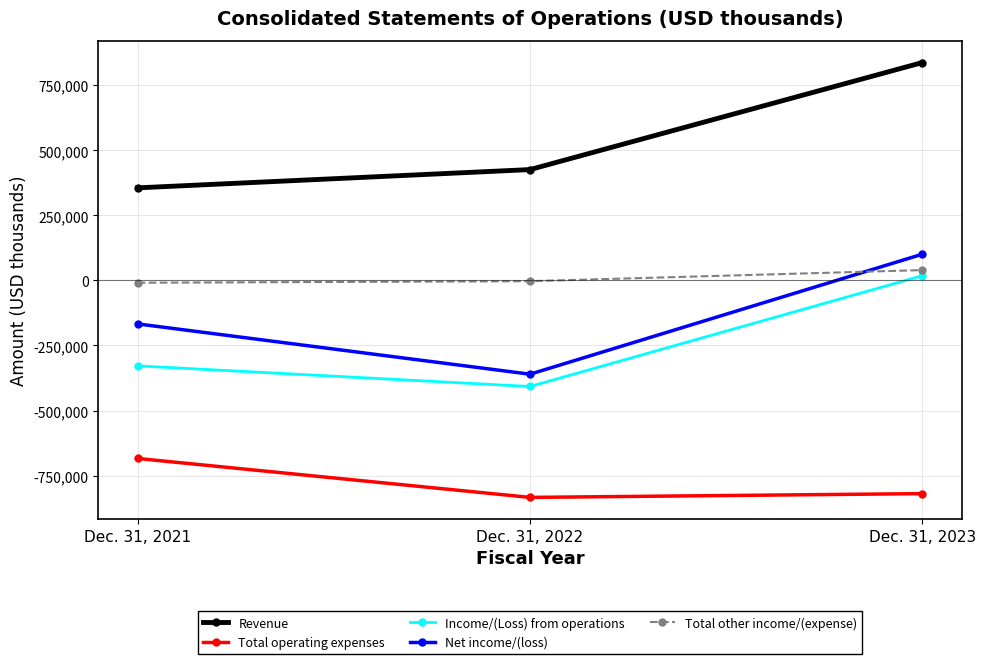

Count the Revenue values in the range 356128 to 837999.

3